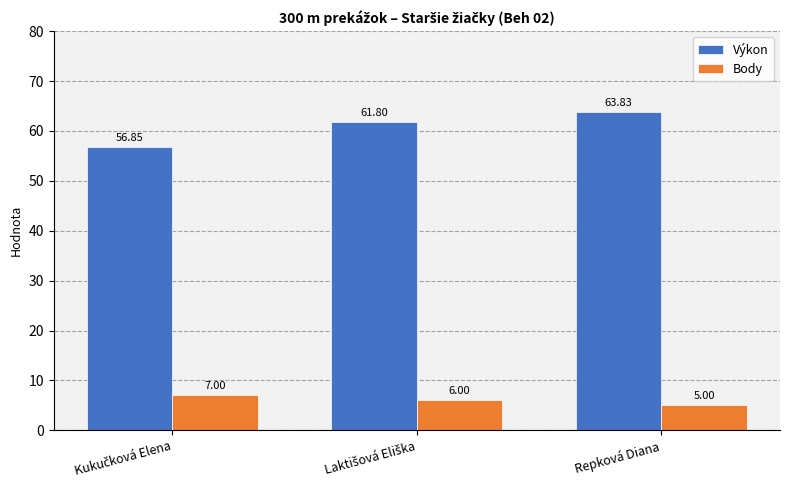

What is the average value of the Výkon series?

60.8